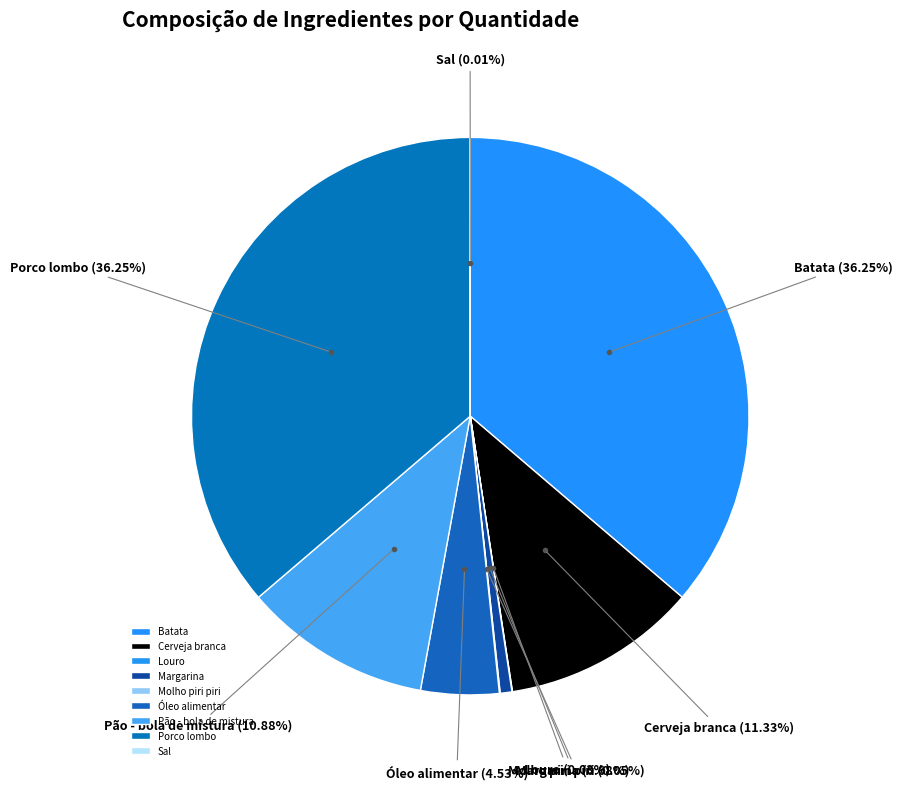

Does any single category account for the majority?

No